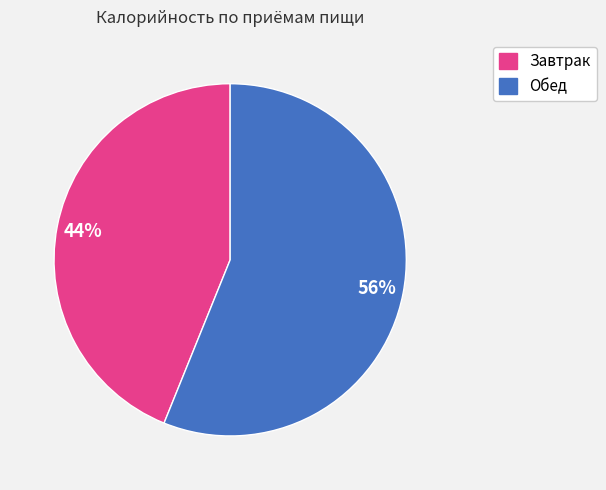

What percentage is the Обед slice, to the nearest percent?

56%